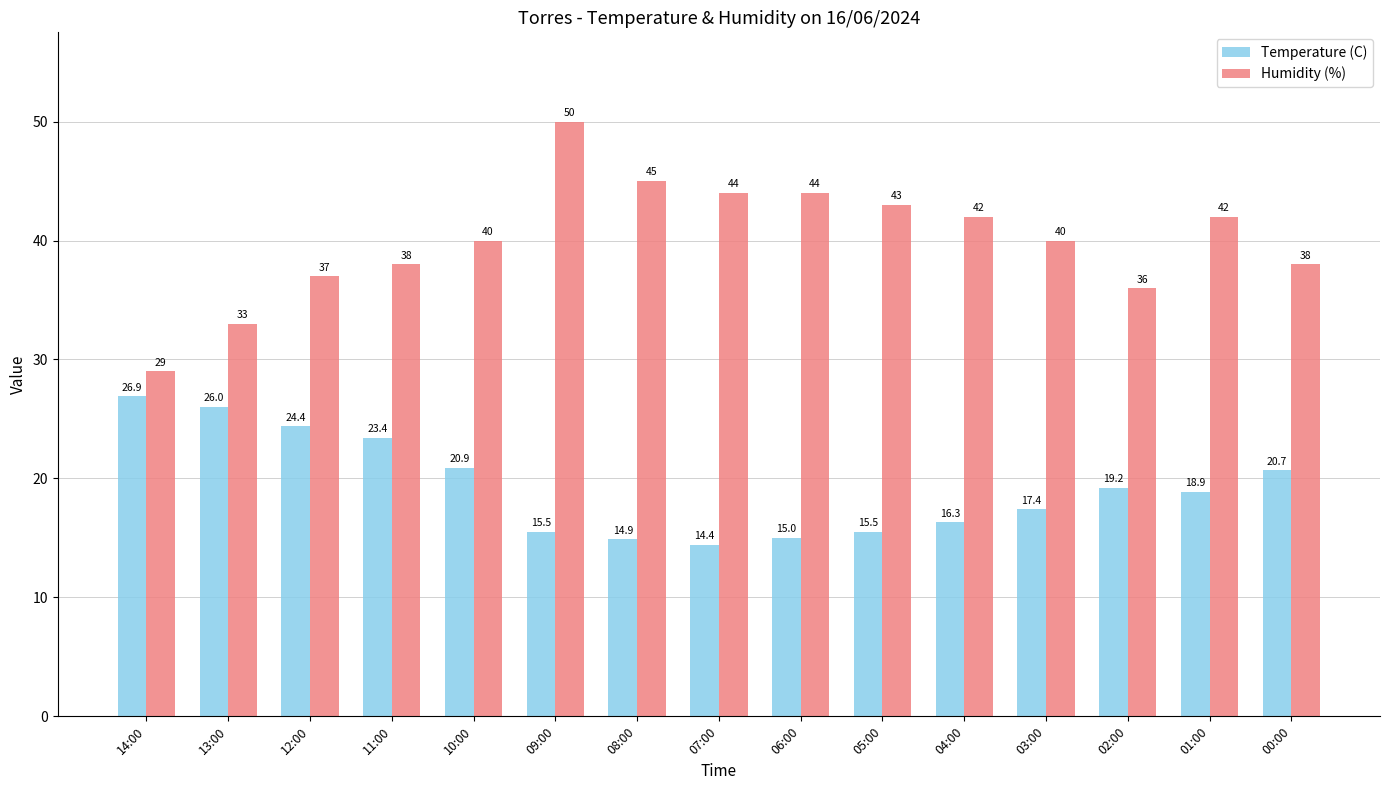

Which label corresponds to the largest value in the chart?

09:00